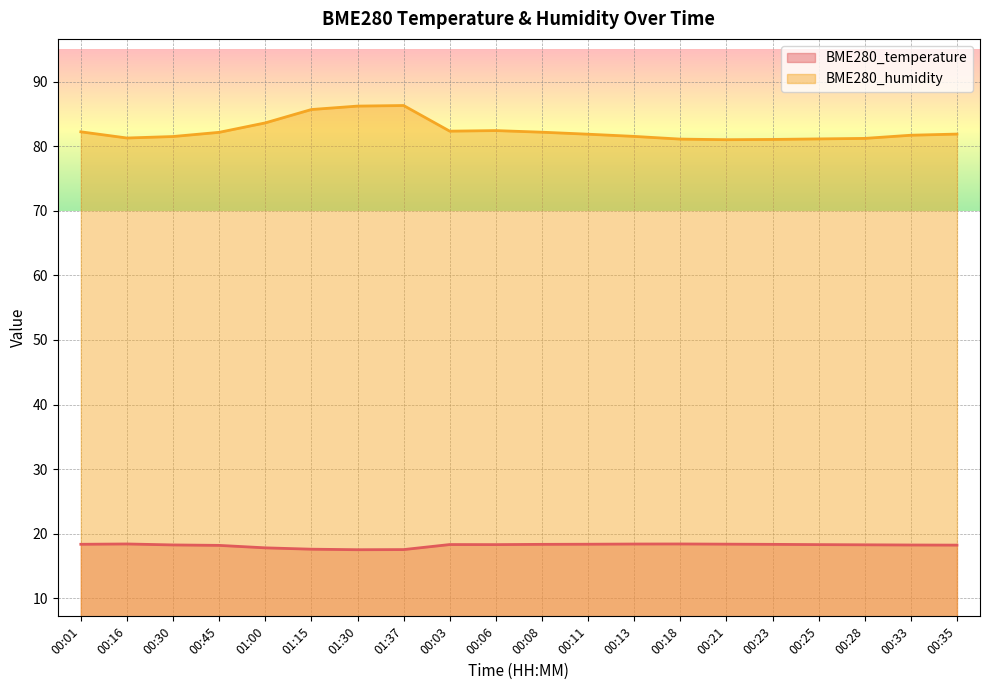

How many values in the BME280_humidity series exceed 81?

19